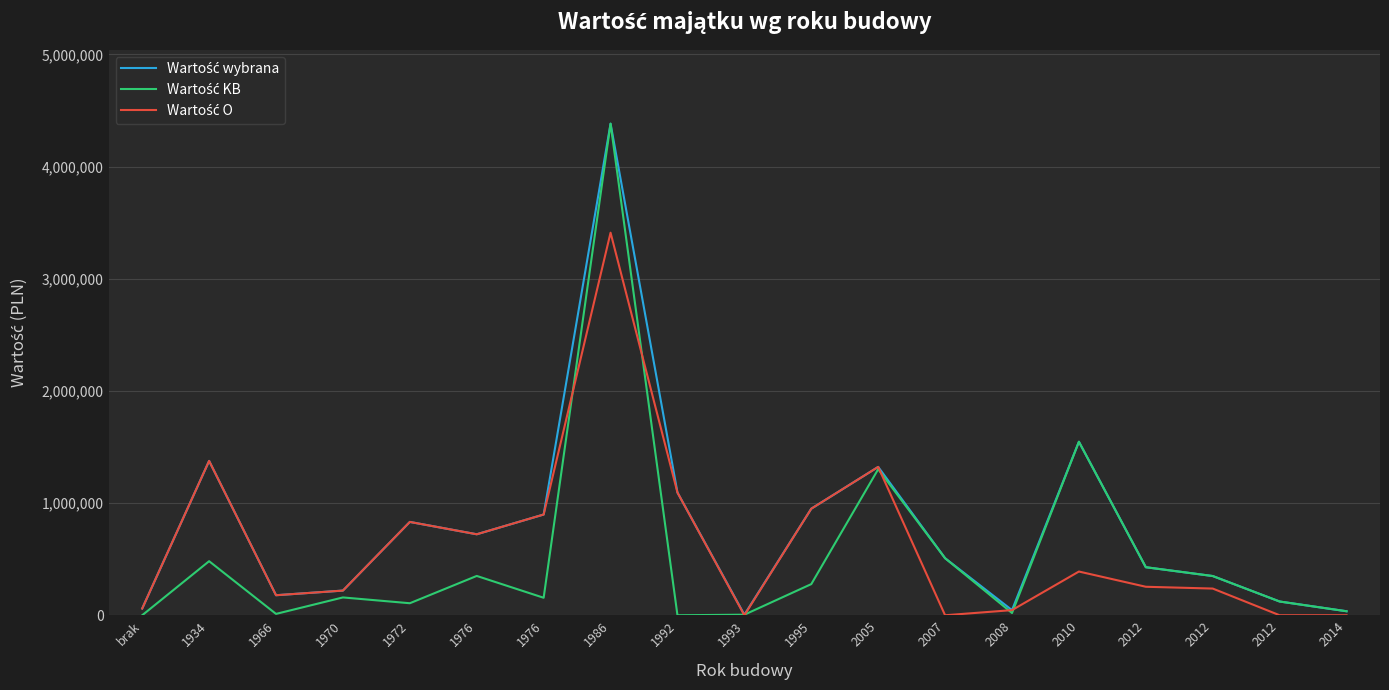

Which series changed the most between 1976 and 2012?

Wartość O